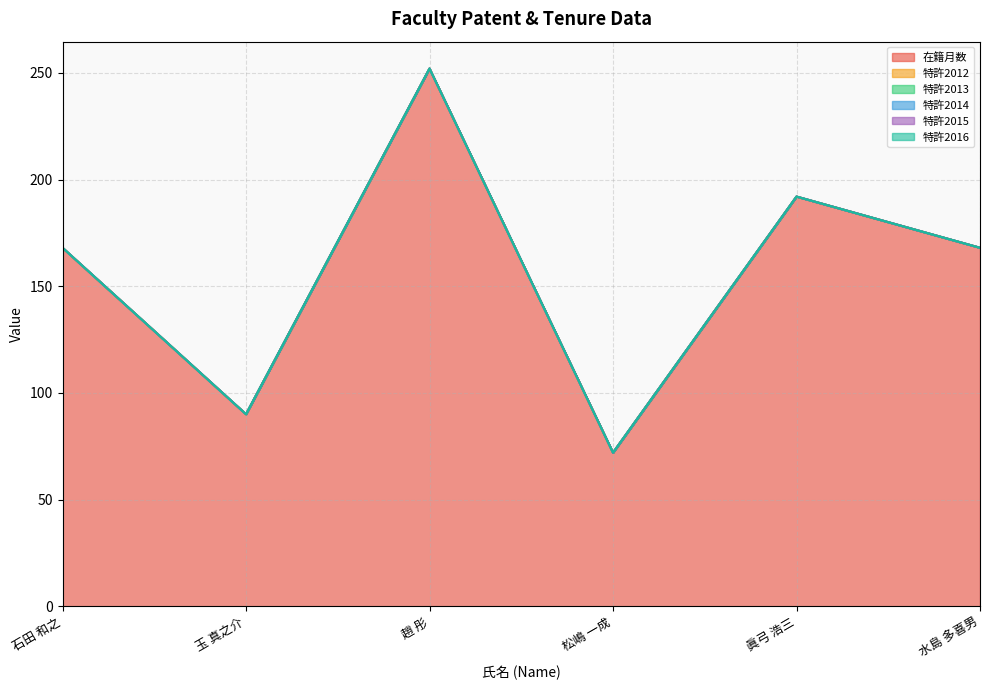

Rank the series by their maximum value, from highest to lowest.

在籍月数, 特許2012, 特許2013, 特許2014, 特許2015, 特許2016